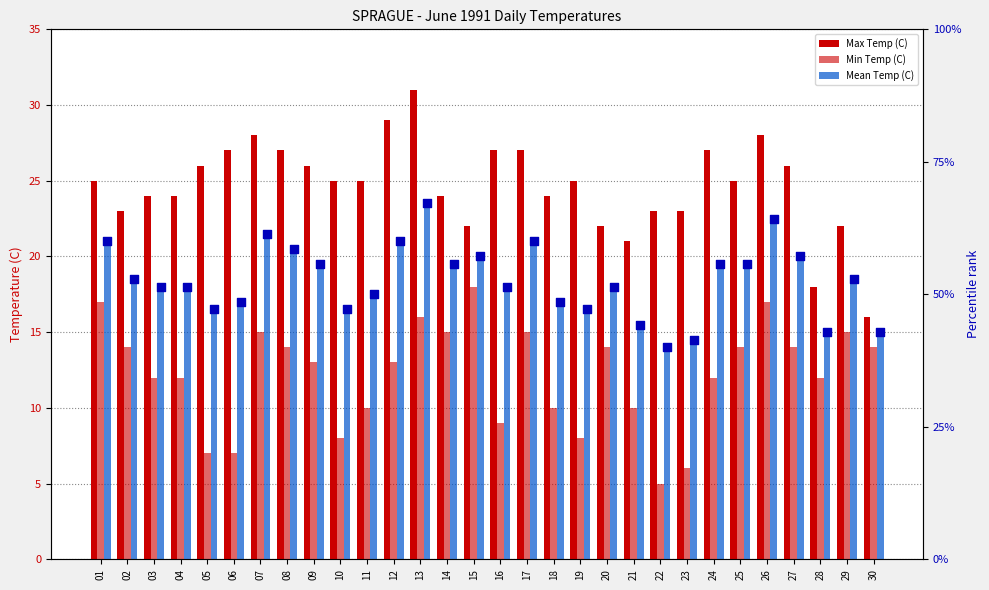

At how many categories does at least one series exceed 23?

21